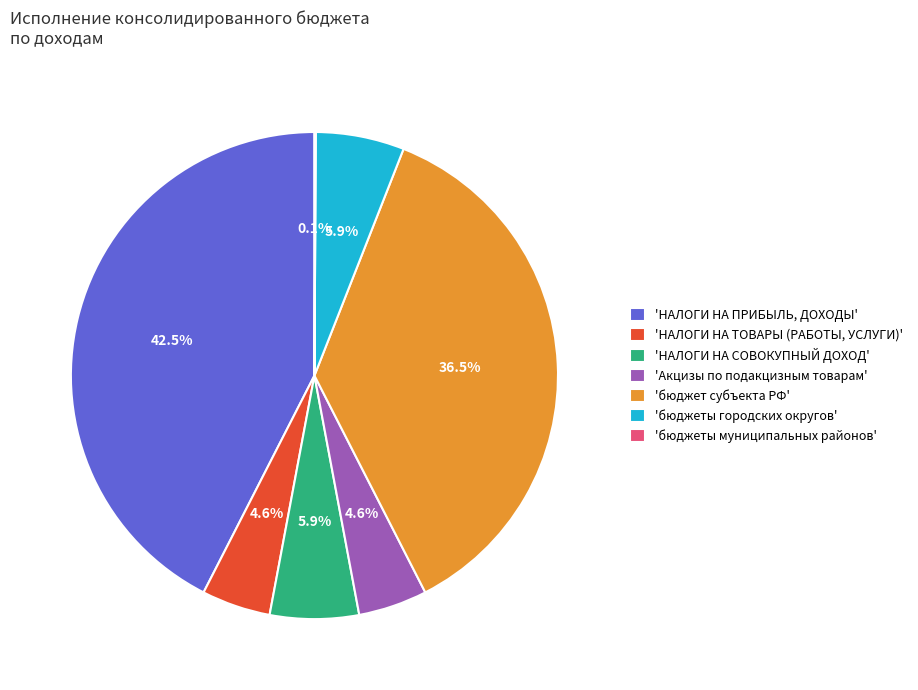

How much of the chart is everything except 'НАЛОГИ НА СОВОКУПНЫЙ ДОХОД'?

94.1%